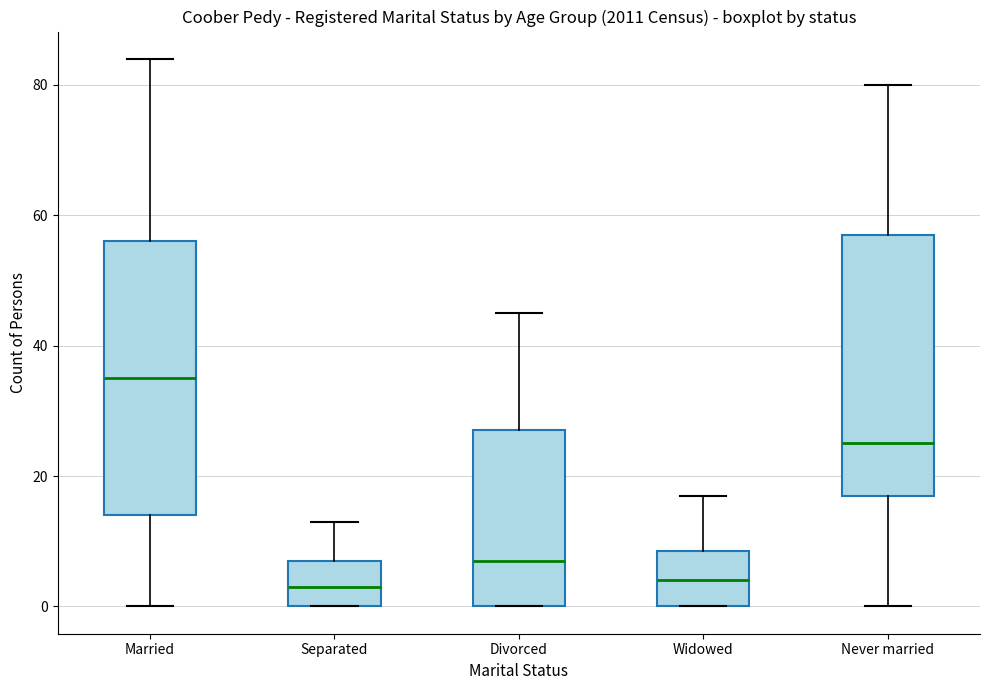

Which box is the tallest, from its lower edge to its upper edge?

Married